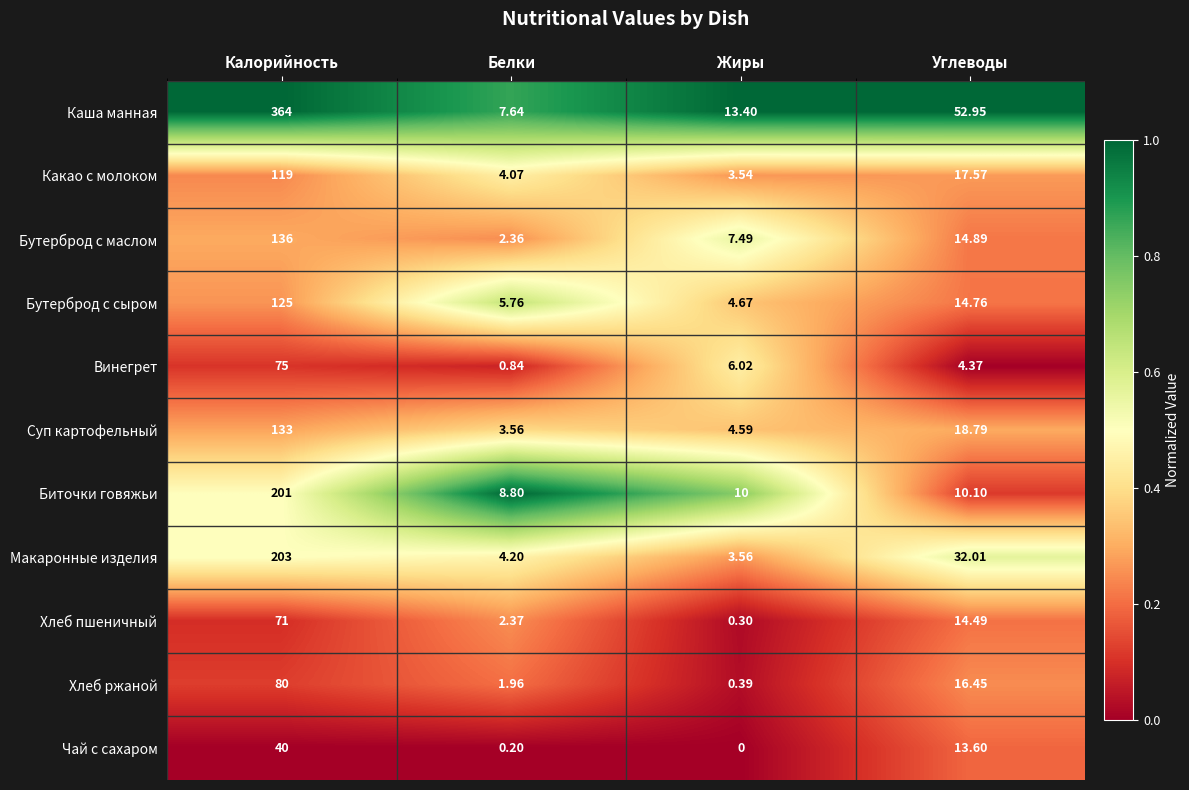

At which label does Чай с сахаром reach its peak?

Калорийность